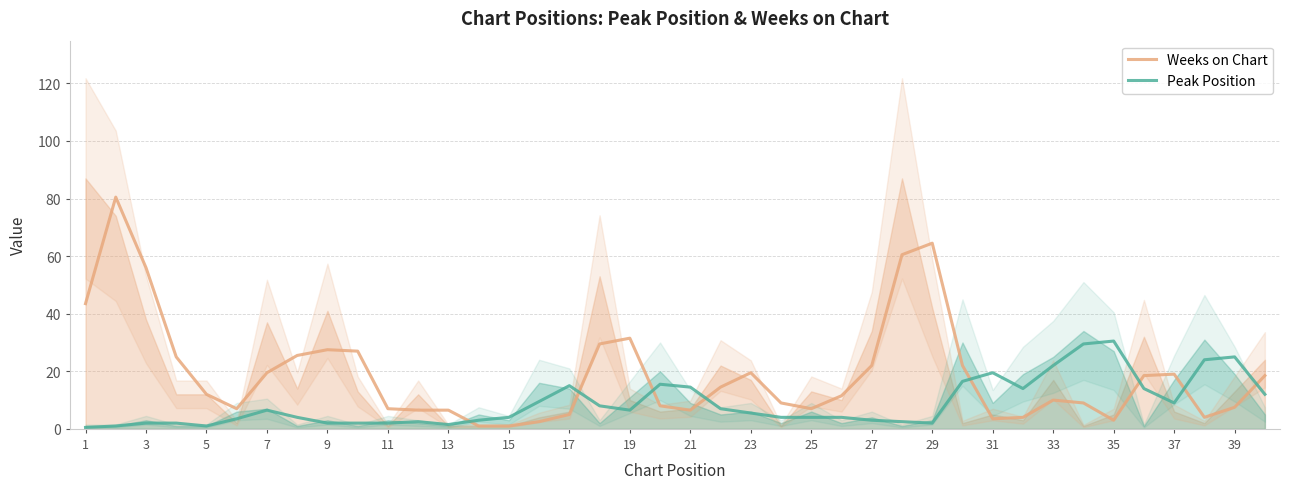

How many series are shown in this chart?

2